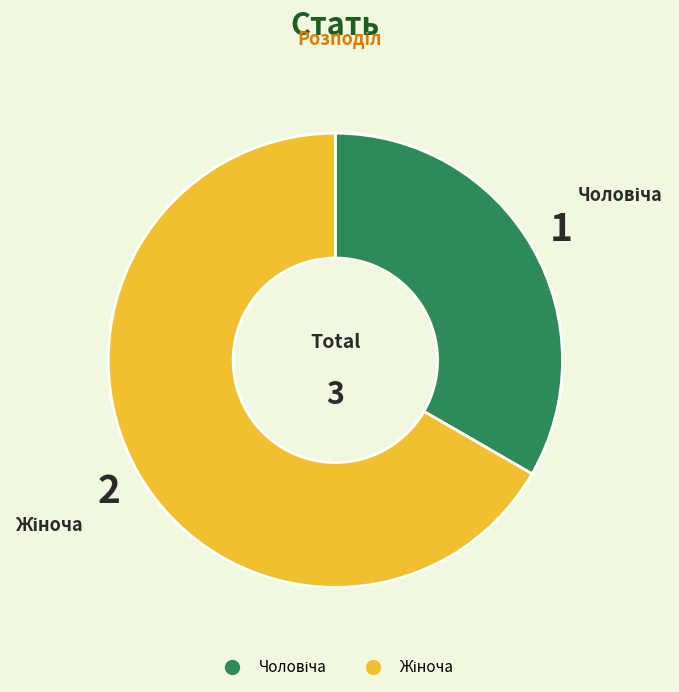

Is there any slice that represents more than half of the pie?

Yes